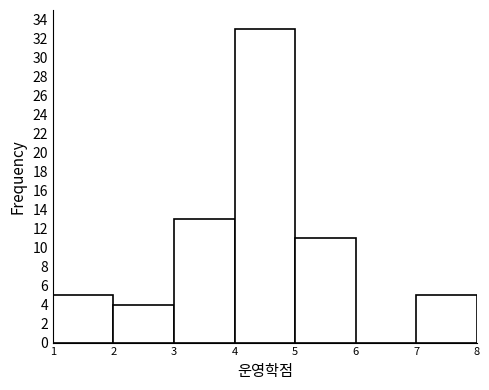

Reading left to right, transcribe all the data shown in this chart.

1=5	2=4	3=13	4=33	5=11	6=0	7=5